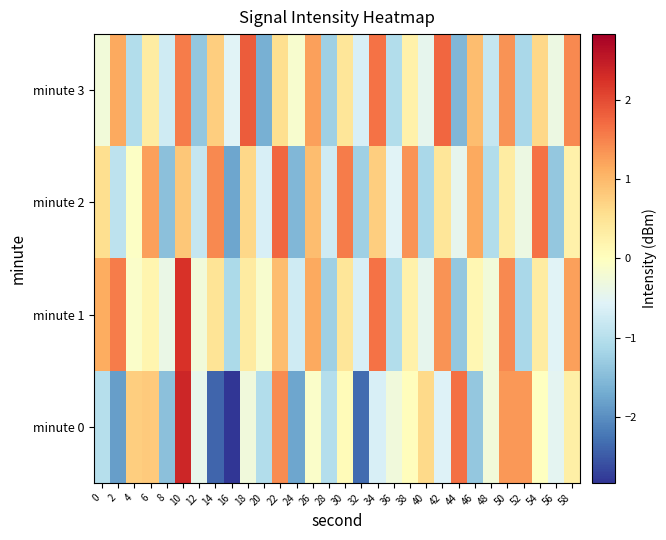

At how many categories does at least one series exceed 2?

1